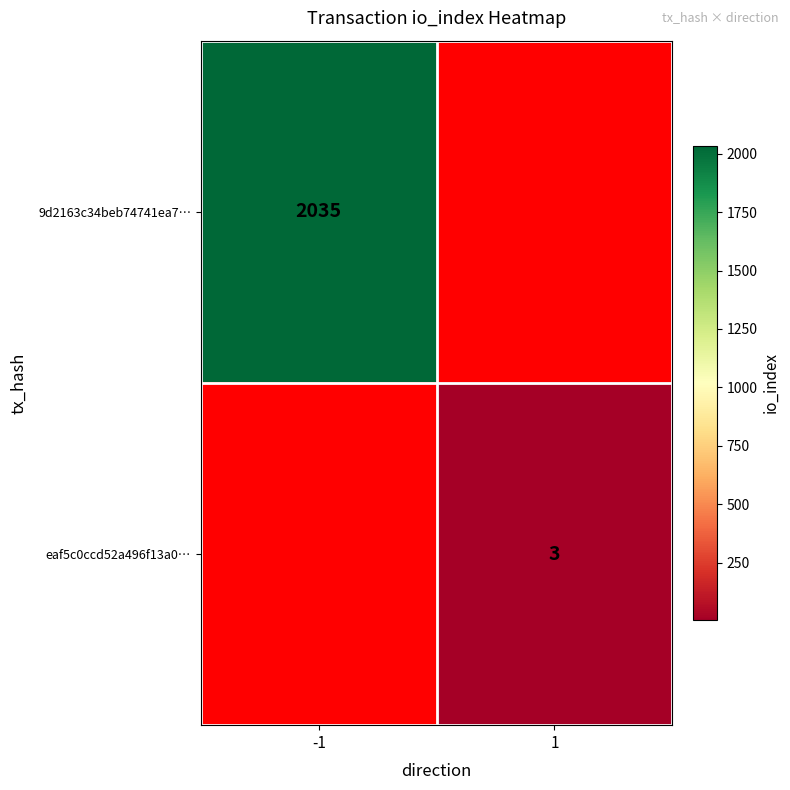

At how many categories does at least one series exceed 1263?

1